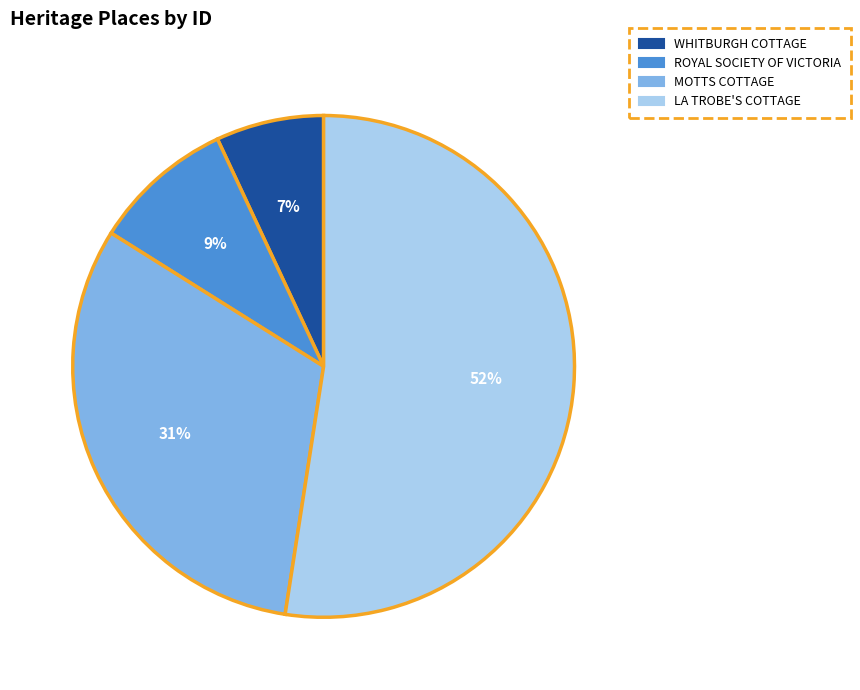

To the nearest percent, what percentage of the pie is WHITBURGH COTTAGE?

7%